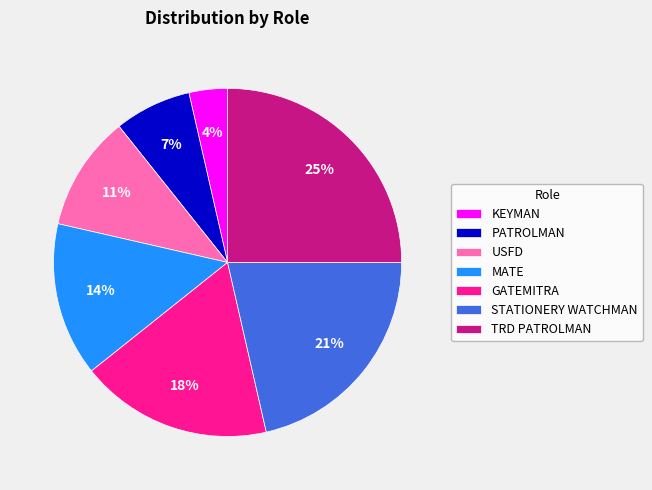

Does any single category account for the majority?

No